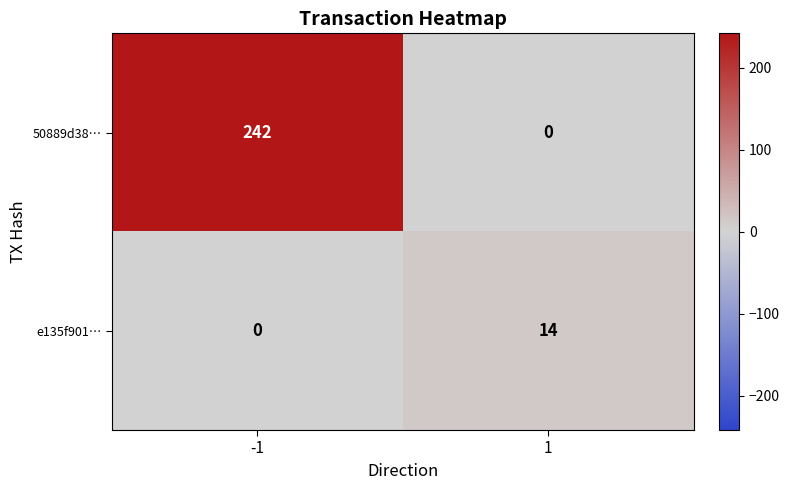

Which category has the highest value across all series?

-1